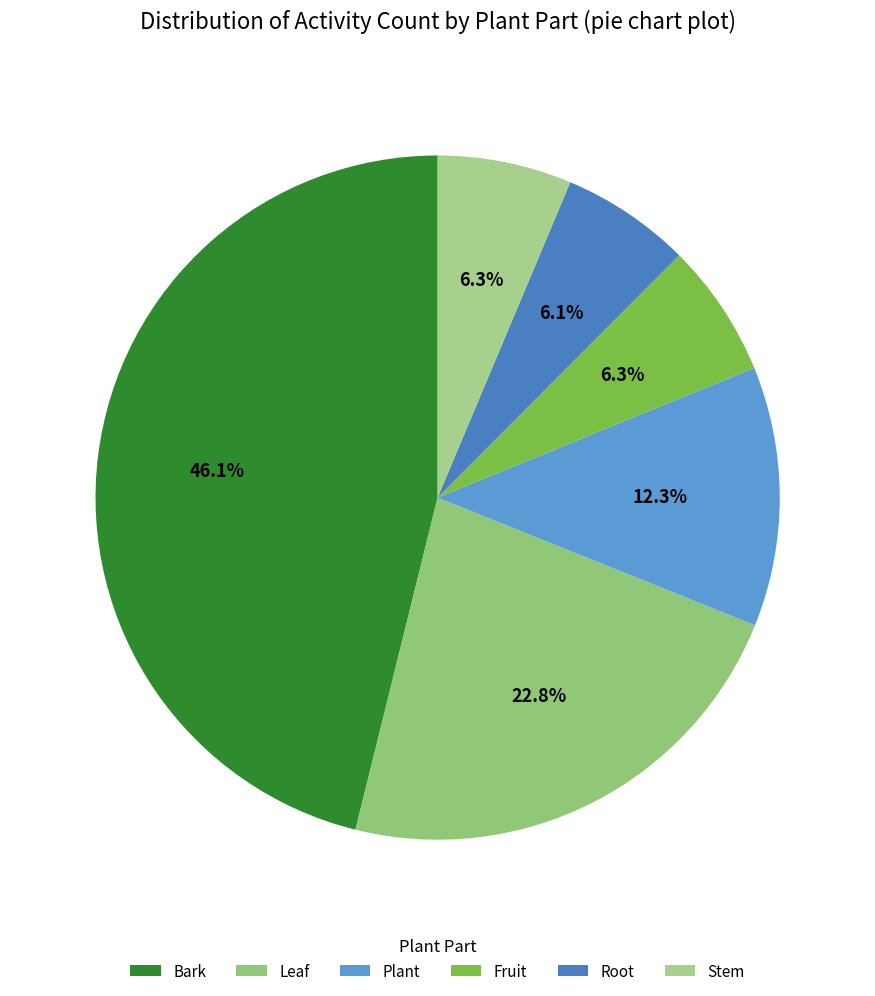

Count the number of slices in the pie.

6